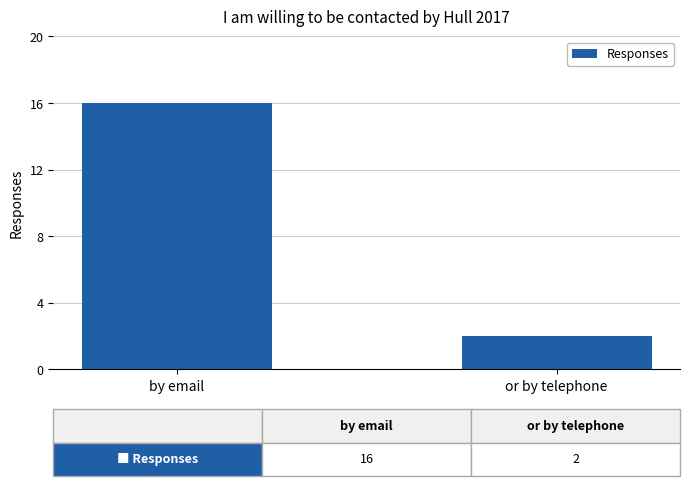

Is it true that the value at or by telephone is 2?

True